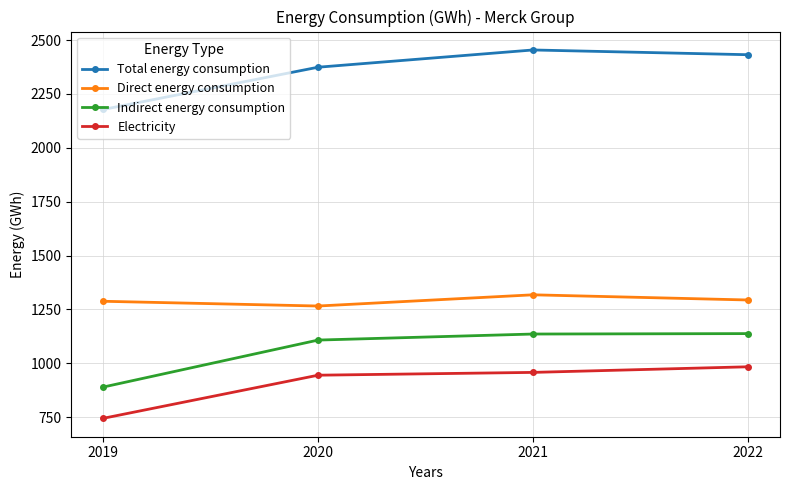

What is the total value across all series at 2019?

5101